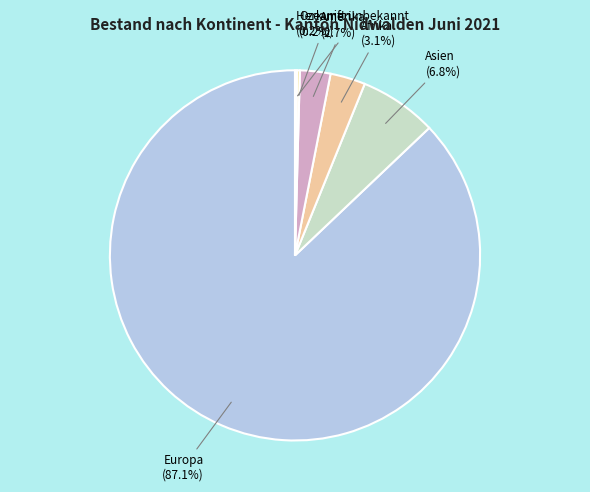

Is Asien the majority of the pie?

No